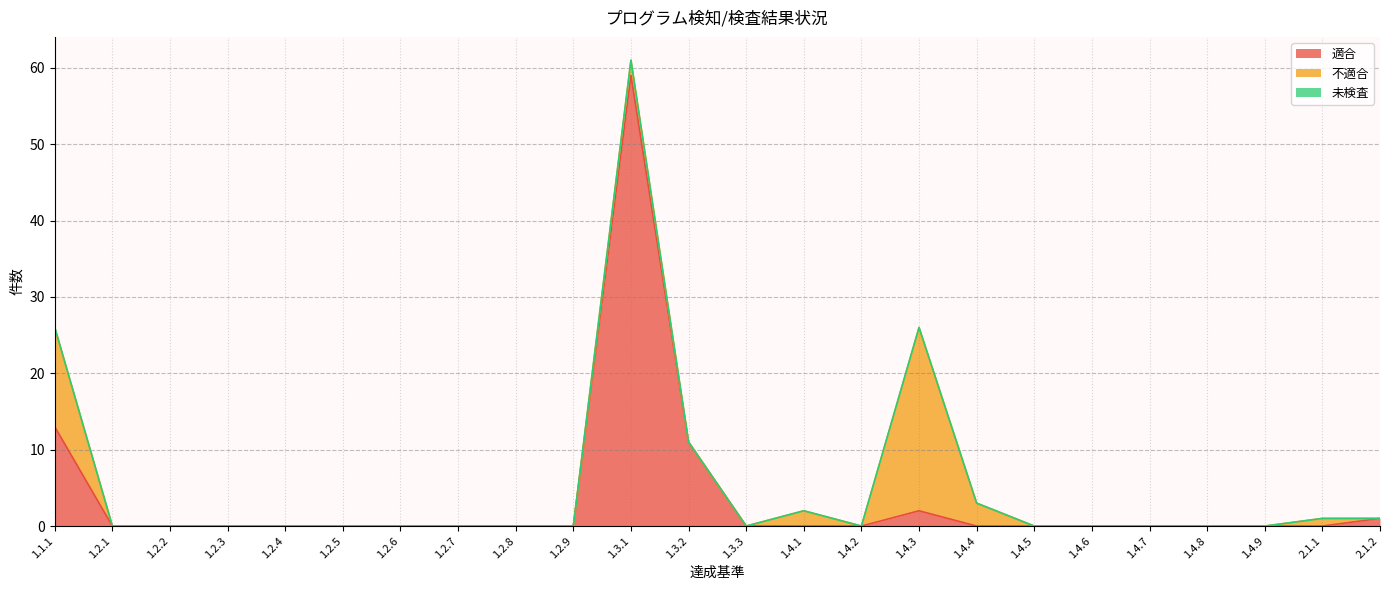

What are all the series names shown in the legend?

適合, 不適合, 未検査